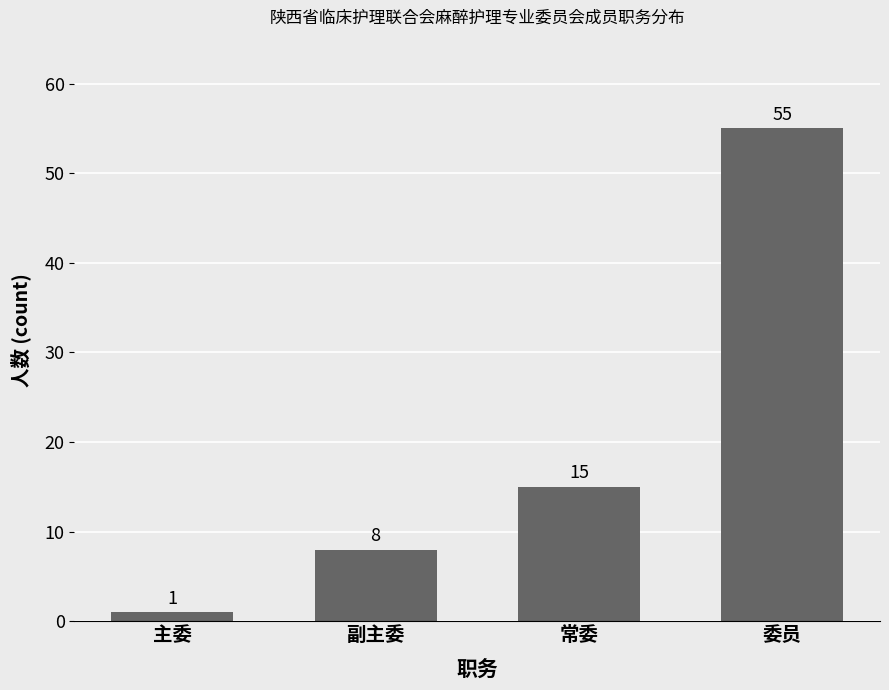

What is the difference between the maximum and minimum values?

54